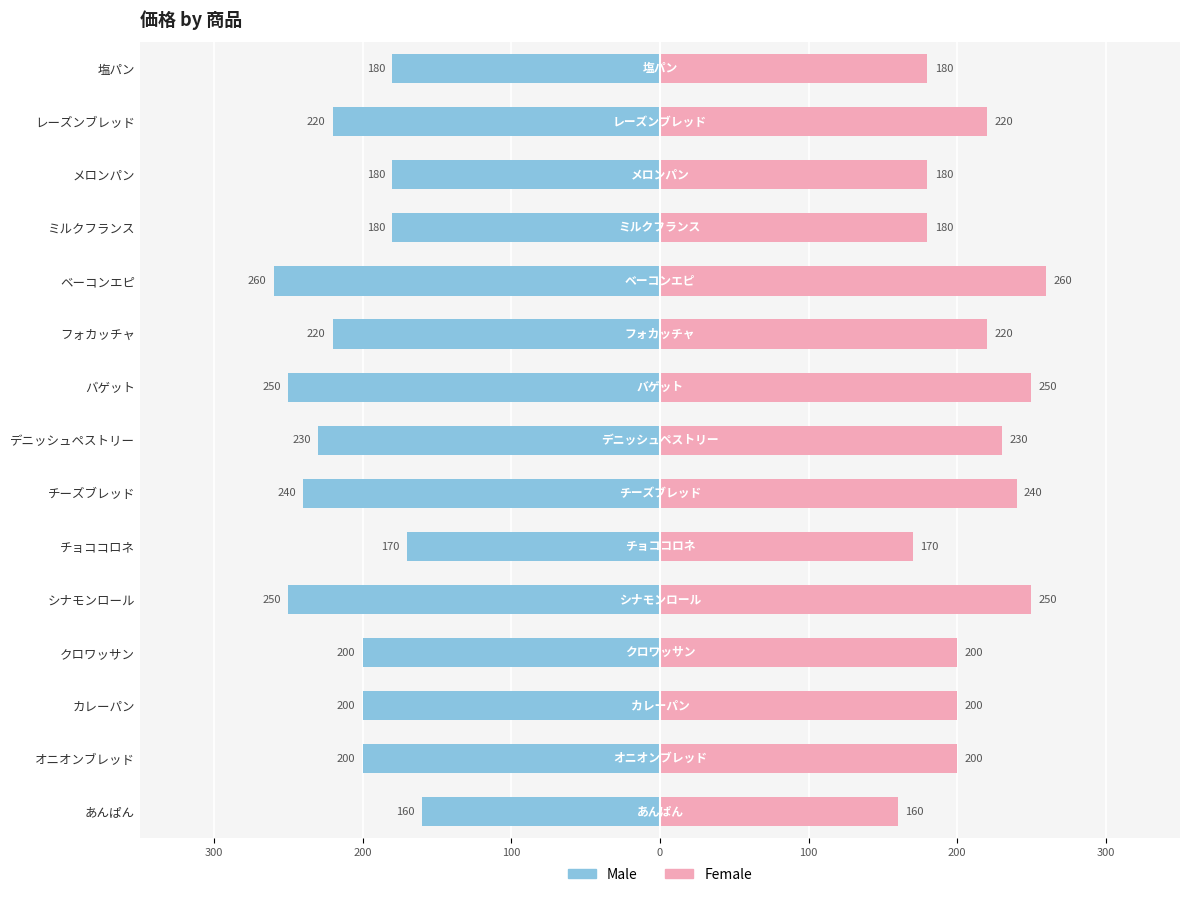

Reading left to right, transcribe all the data shown in this chart.

Male: -160	-200	-200	-200	-250	-170	-240	-230	-250	-220	-260	-180	-180	-220	-180
Female: 160	200	200	200	250	170	240	230	250	220	260	180	180	220	180